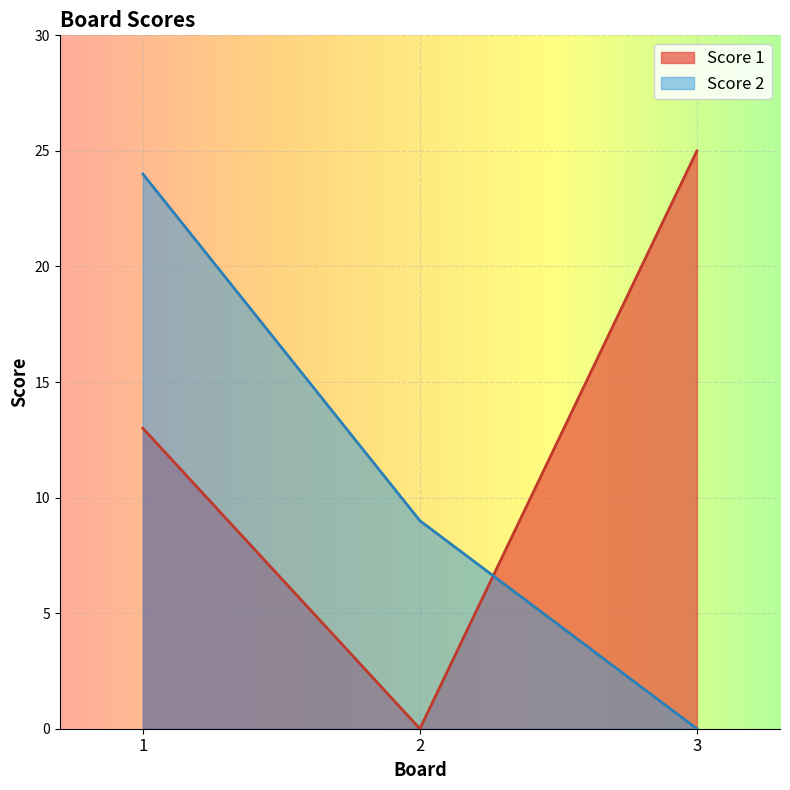

What is the greatest value displayed?

25